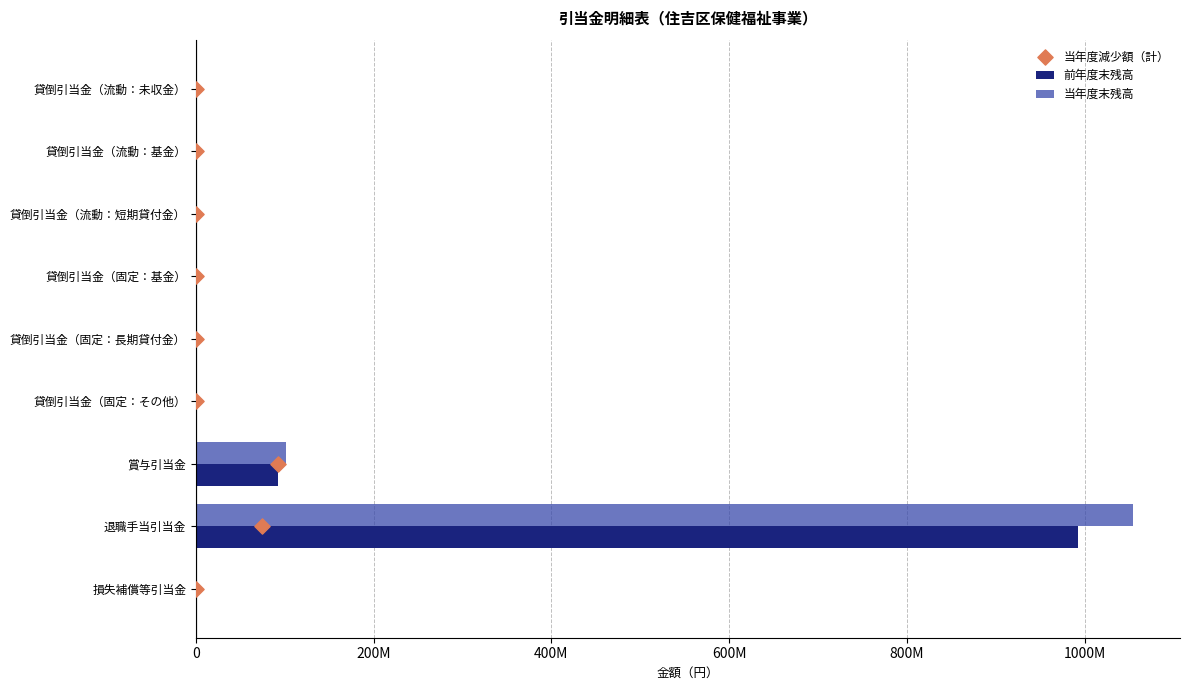

Is the value of 当年度末残高 at 貸倒引当金（固定：基金） greater than the value of 前年度末残高 at 貸倒引当金（流動：短期貸付金）?

No